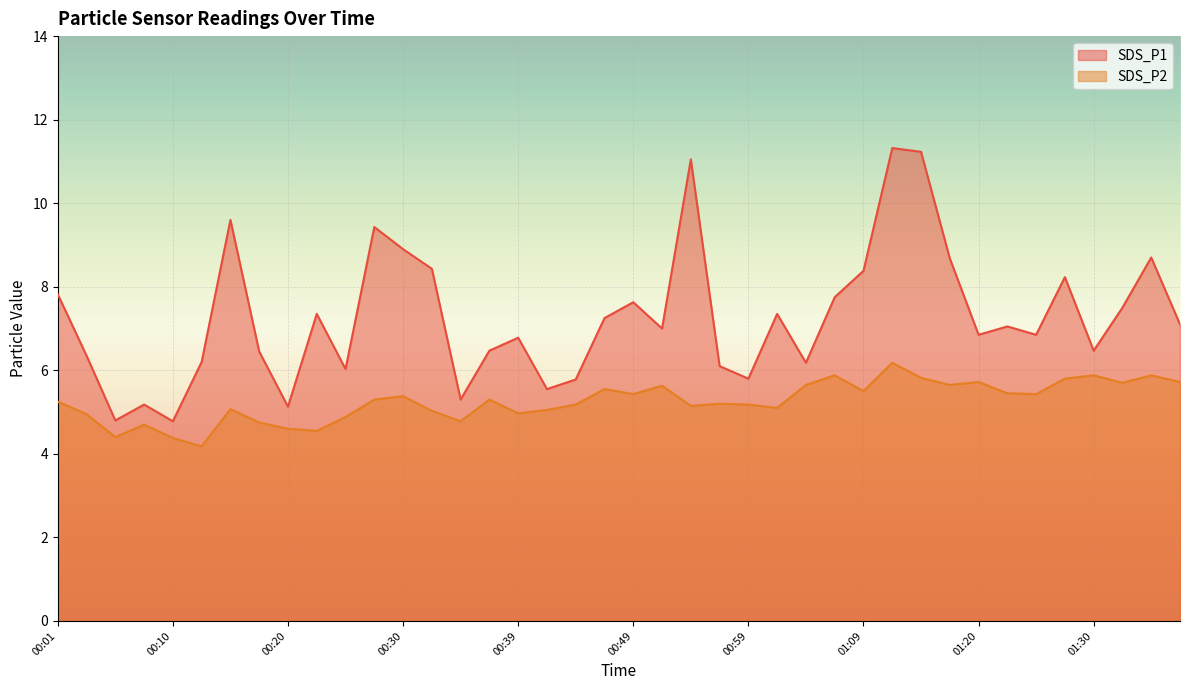

At which category does SDS_P2 reach its first local peak?

00:08